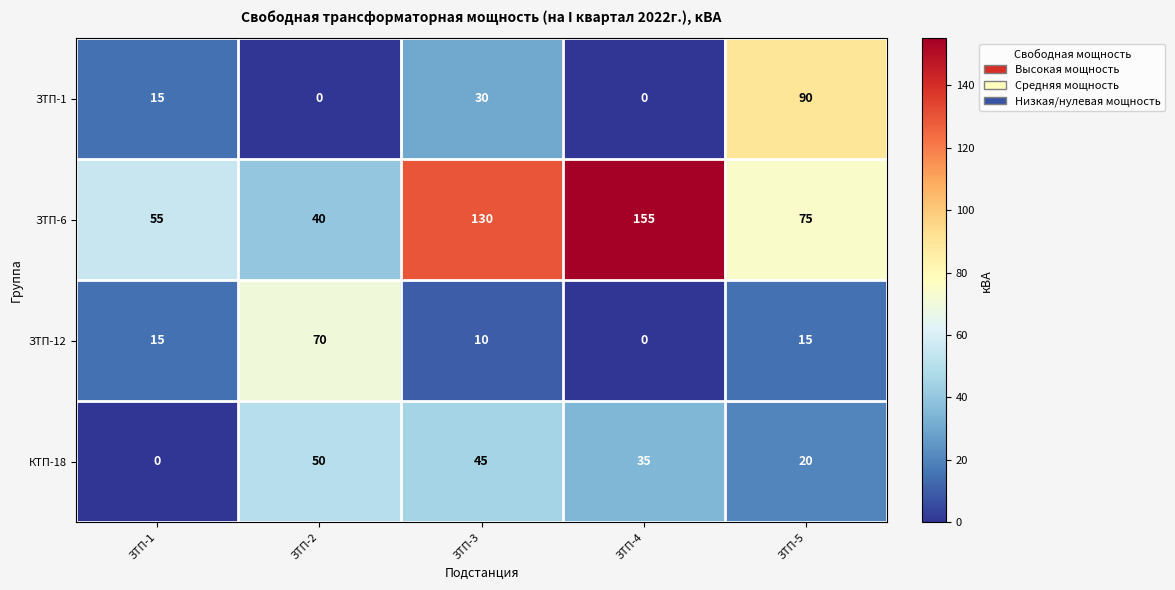

Between ЗТП-1 and ЗТП-5, which series saw the biggest shift?

ЗТП-1